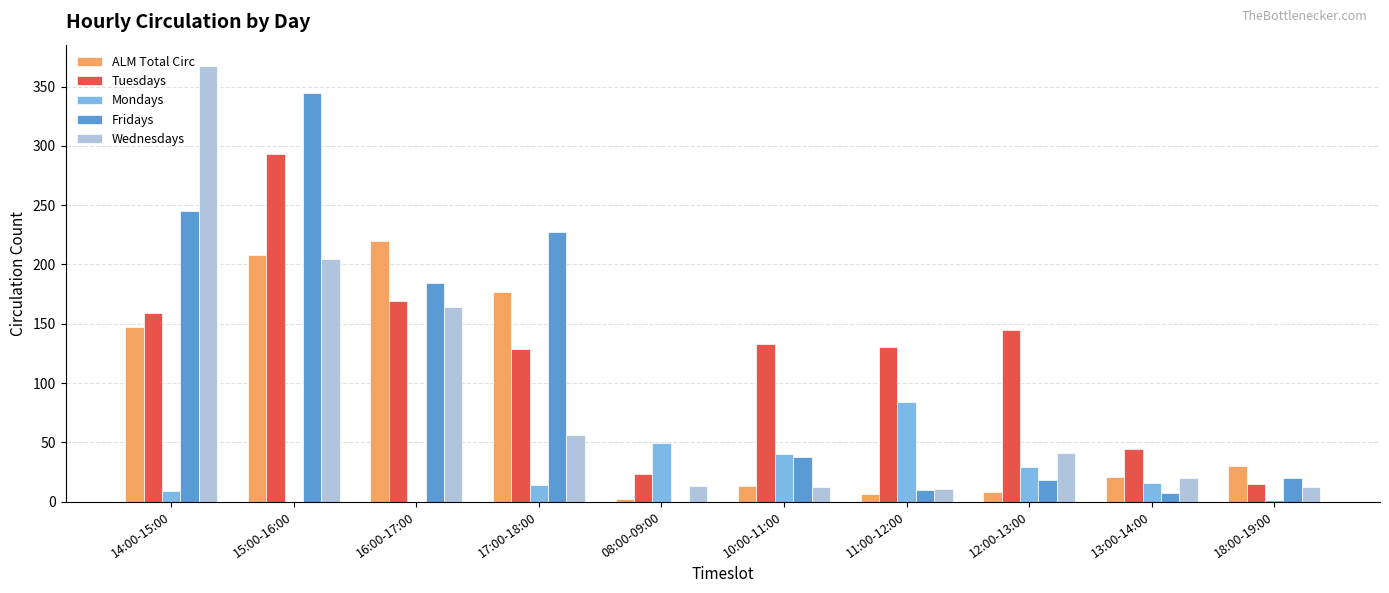

Is it true that Mondays equals 57 at 10:00-11:00?

False